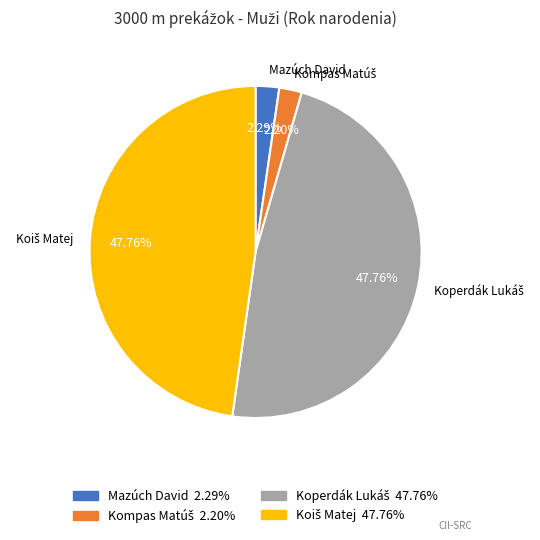

Is there any slice that represents more than half of the pie?

No